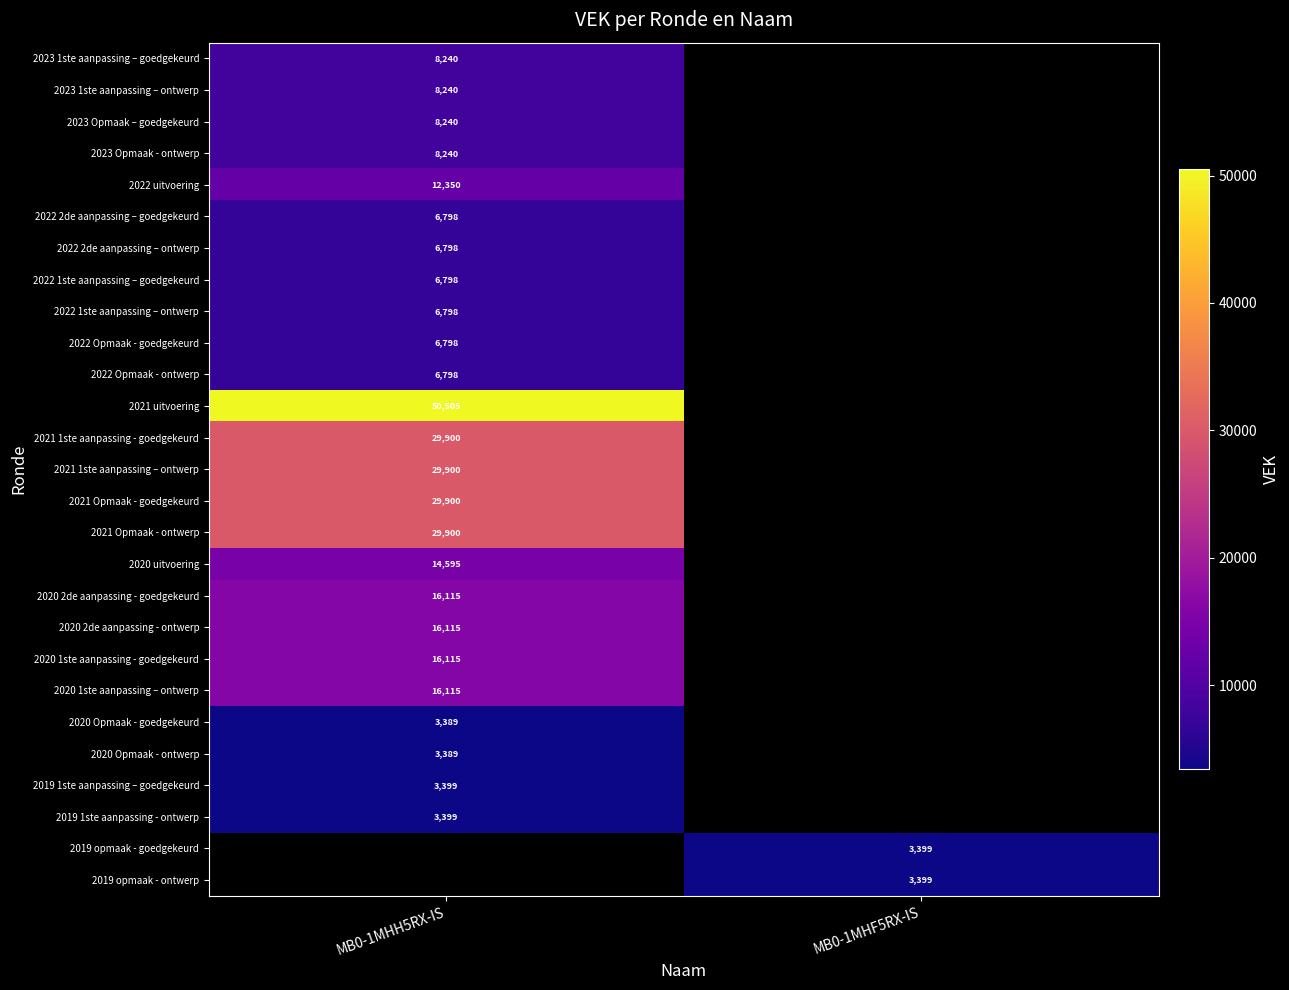

The 2021 Opmaak - goedgekeurd series shows 29900 at MB0-1MHH5RX-IS. True or false?

True